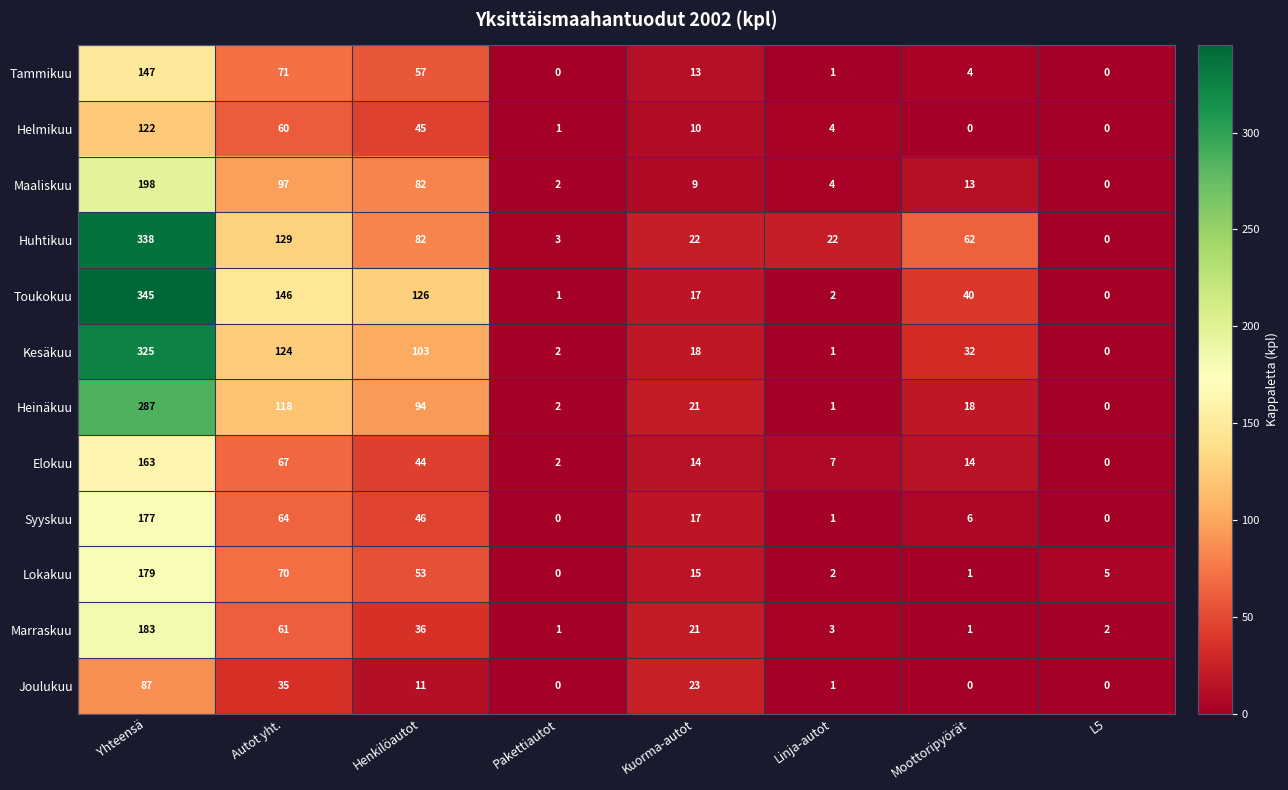

What is the sum of the Toukokuu values at Yhteensä and Moottoripyörät?

385